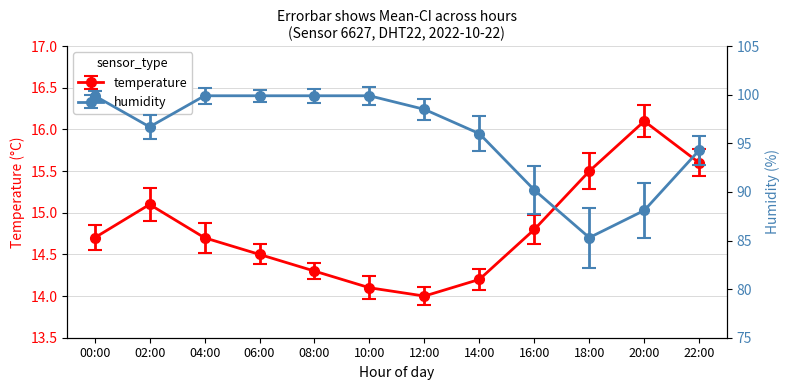

Rank the series by their maximum value, from highest to lowest.

humidity, temperature